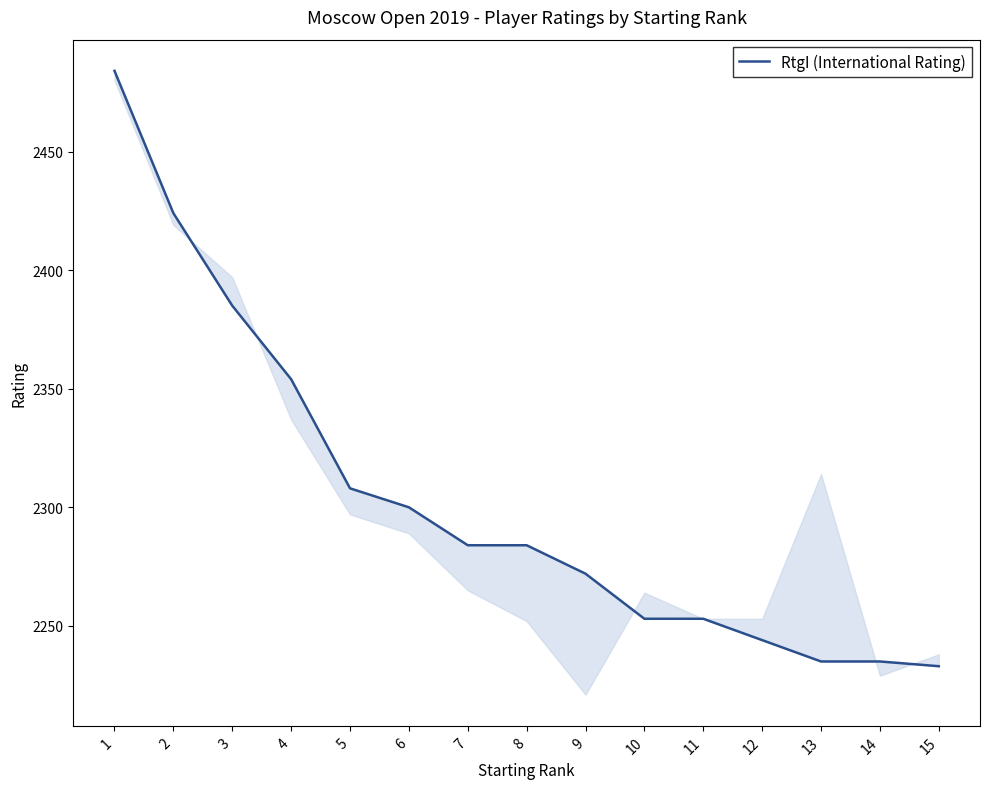

Does the chart have visible grid lines?

No